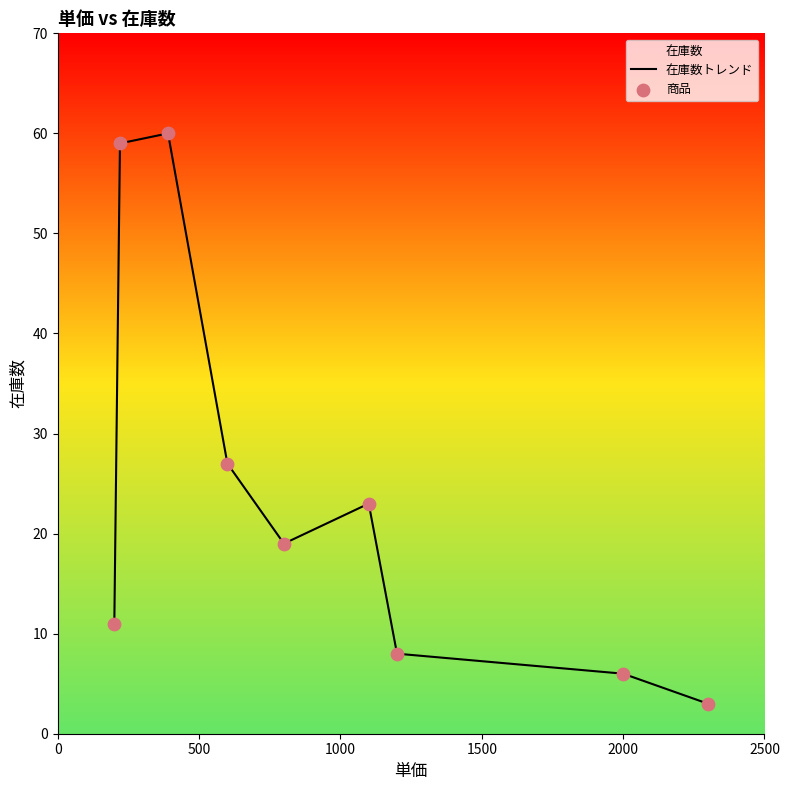

Which series reaches the maximum Y coordinate?

在庫数トレンド